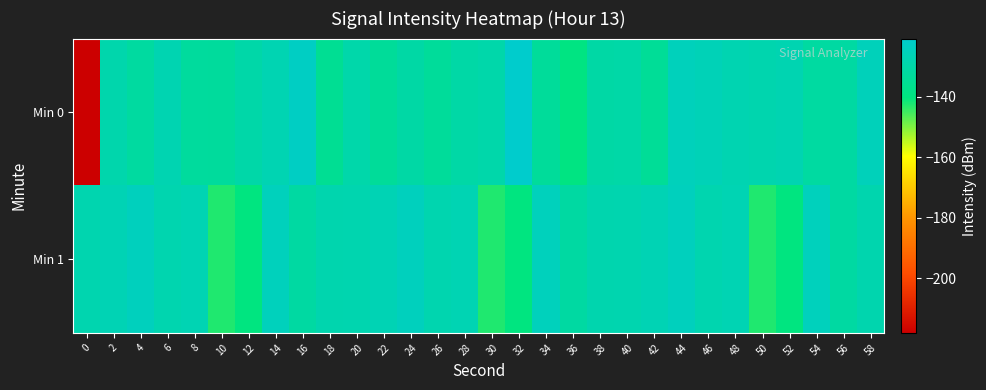

List the series in order of their peak value, lowest first.

Min 1, Min 0